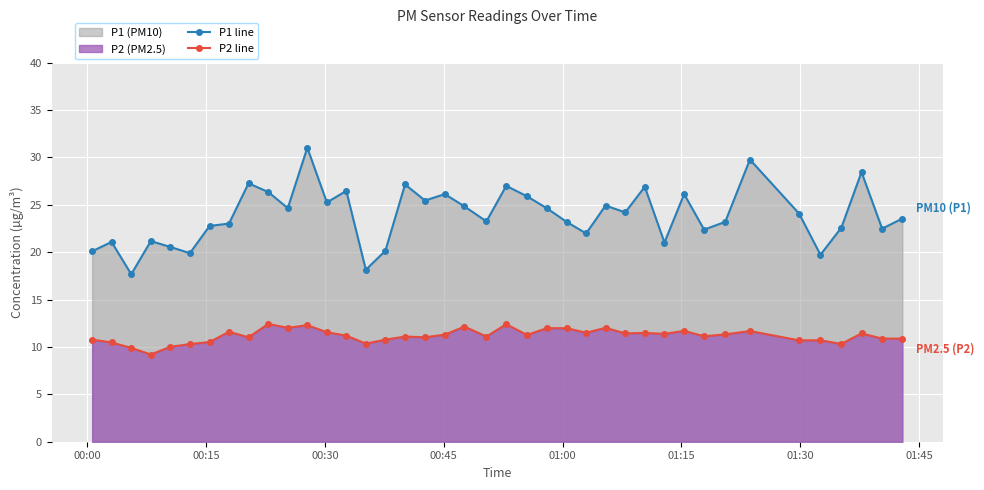

What is the value of the P1 line point at the 24th from the left?

24.6